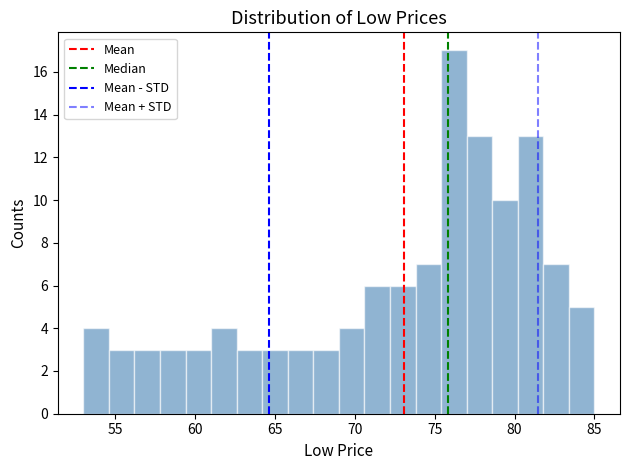

Around what value on the x-axis is the tallest bar? Give the approximate position of its centre, as read against the axis.

76.0